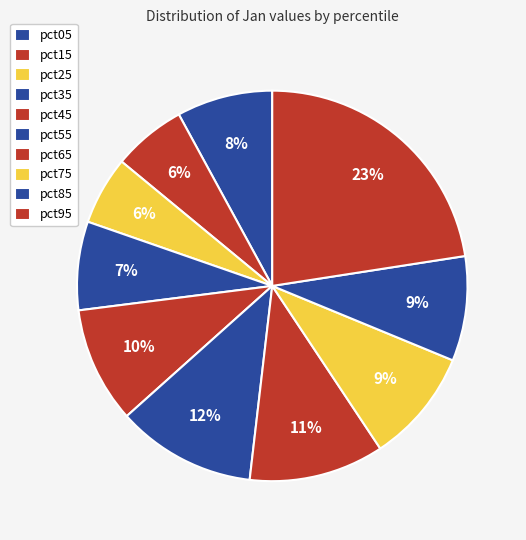

To the nearest percent, what is the difference between the largest and smallest slice percentages?

17%